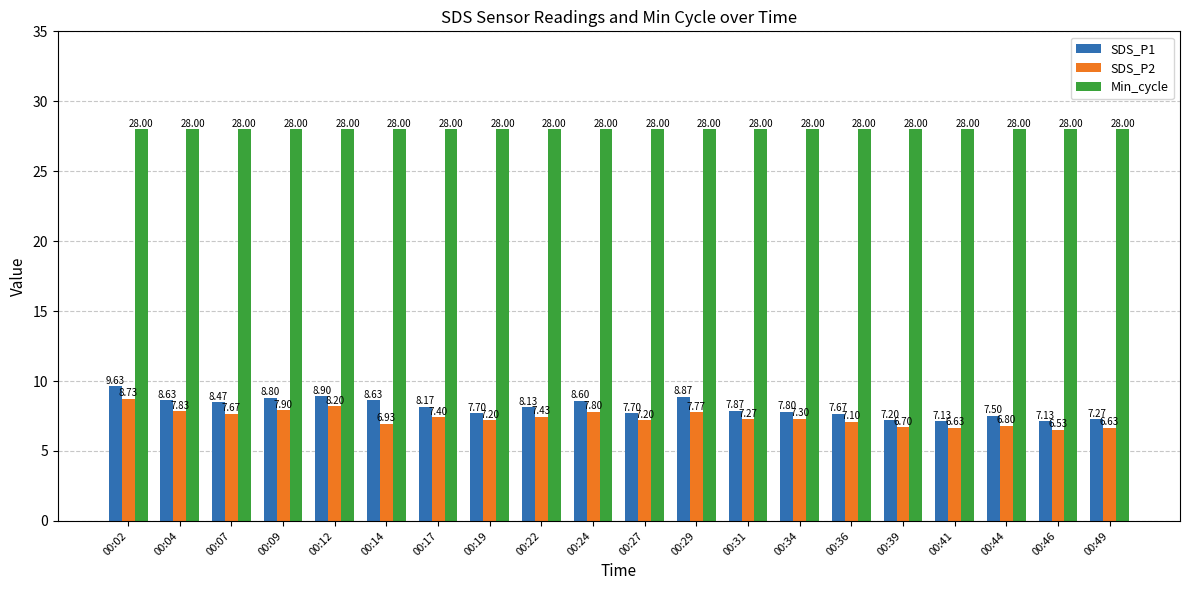

Which series has the largest total across all categories?

Min_cycle